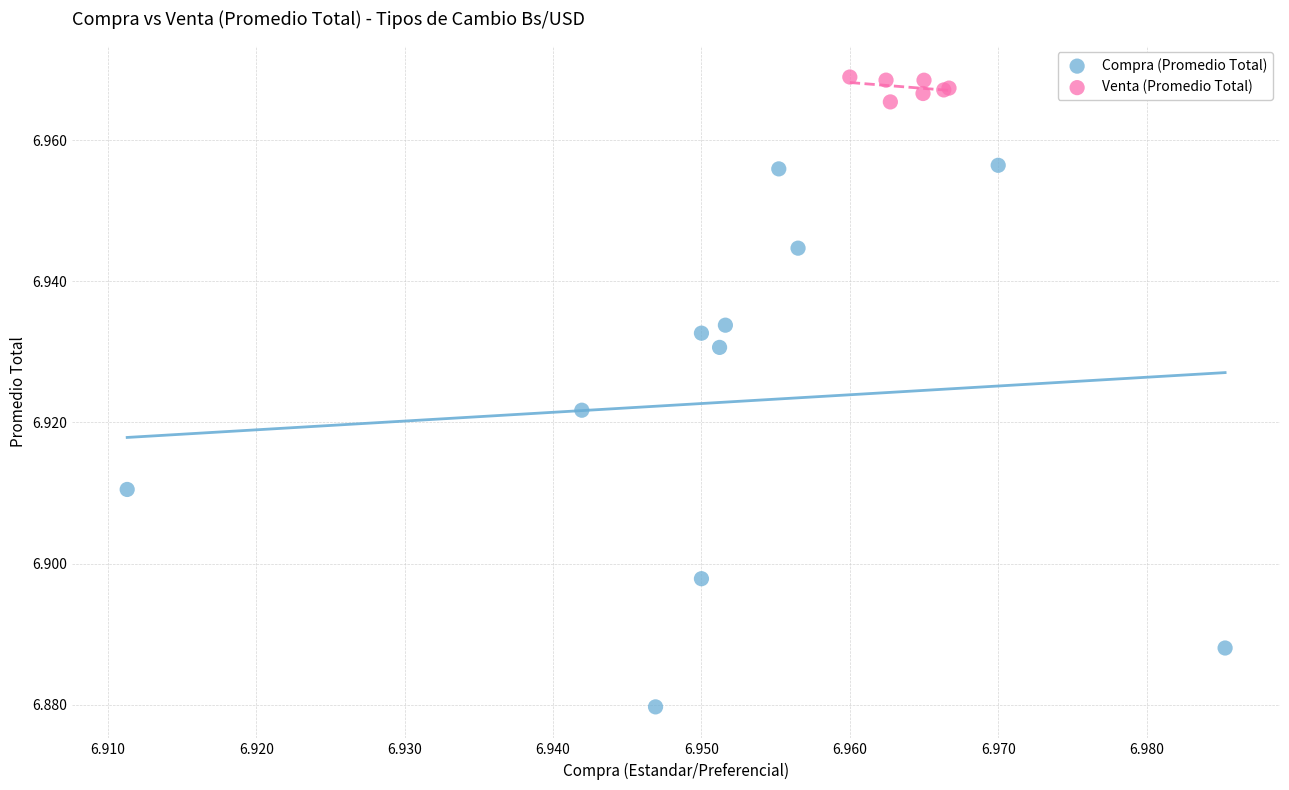

Which series reaches the minimum Y coordinate?

Compra (Promedio Total)